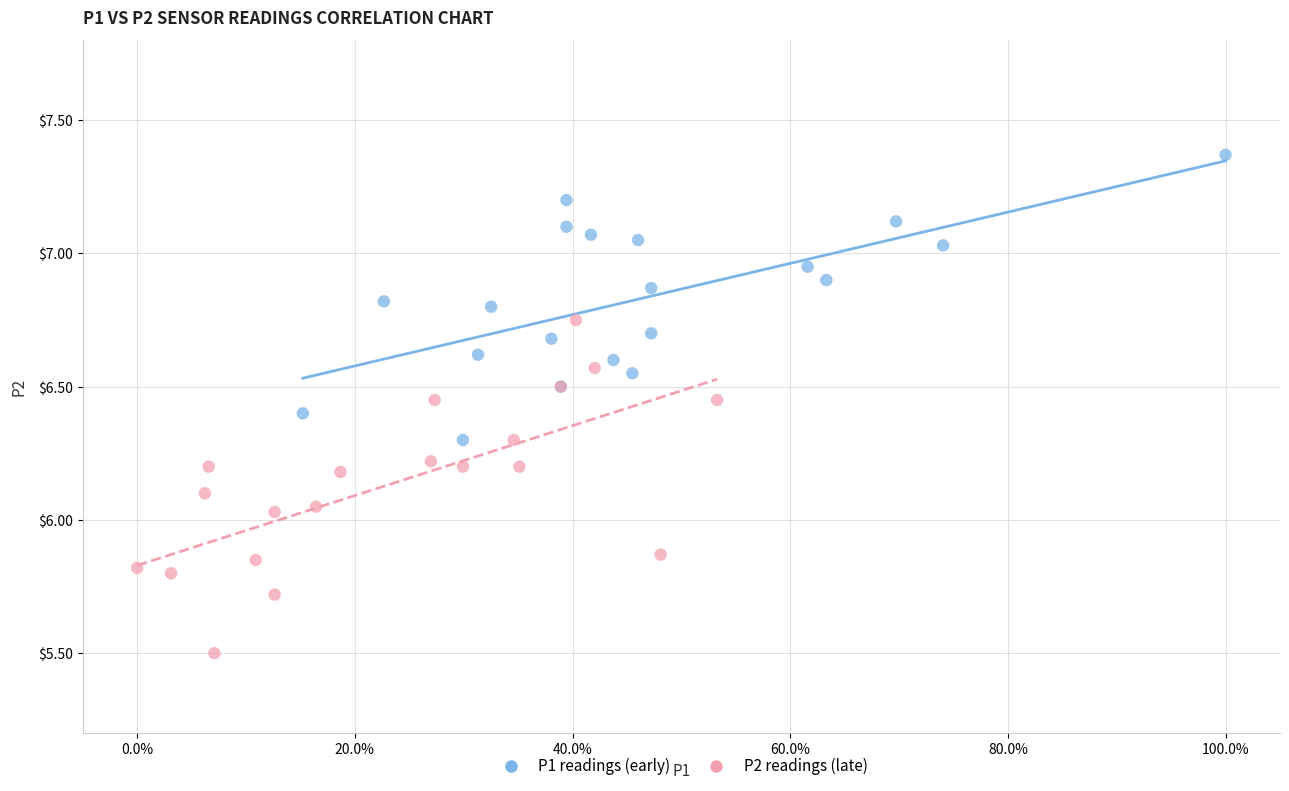

Which series has the widest spread of Y values?

P2 readings (late)